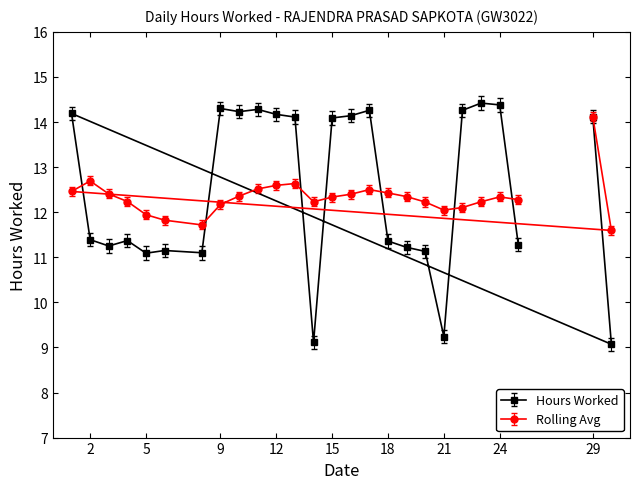

What is the difference between the Hours Worked values at 16 and 11?

0.1